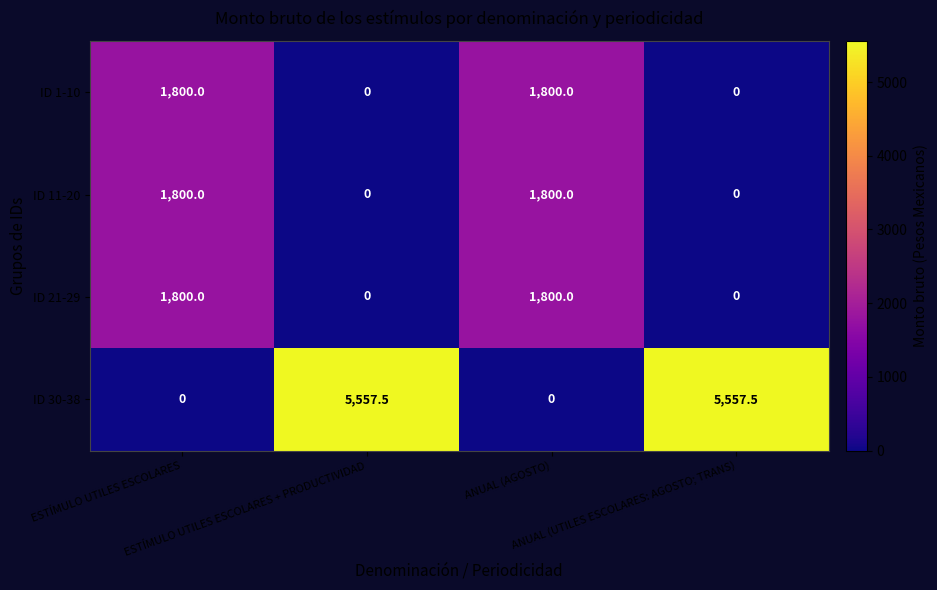

How many positive values does the ID 30-38 series have?

2